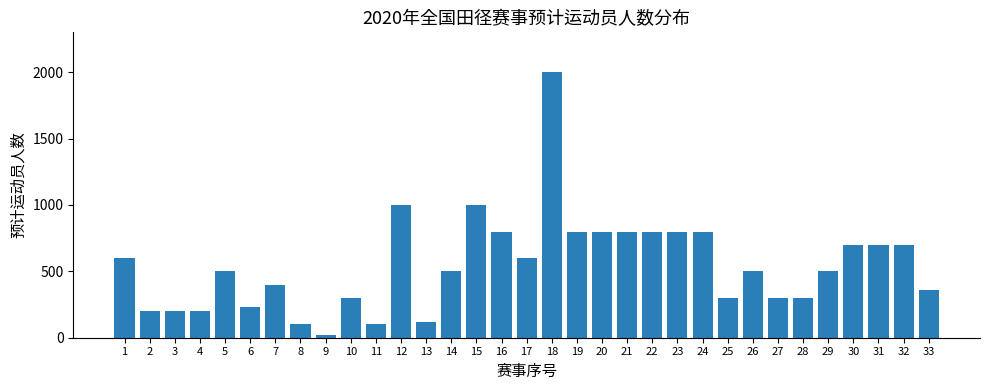

The value at 7 is 400. True or false?

True